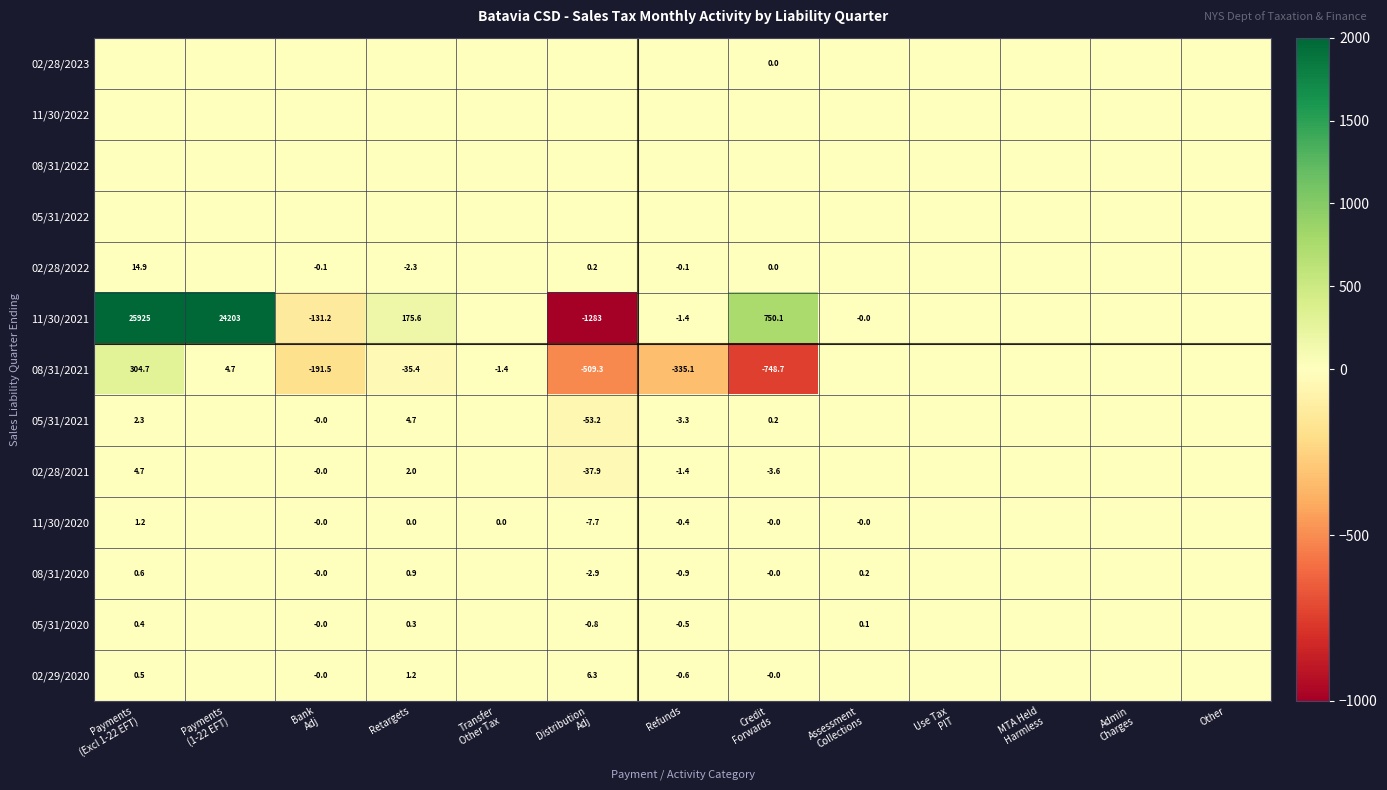

Count the number of data series in this chart.

13